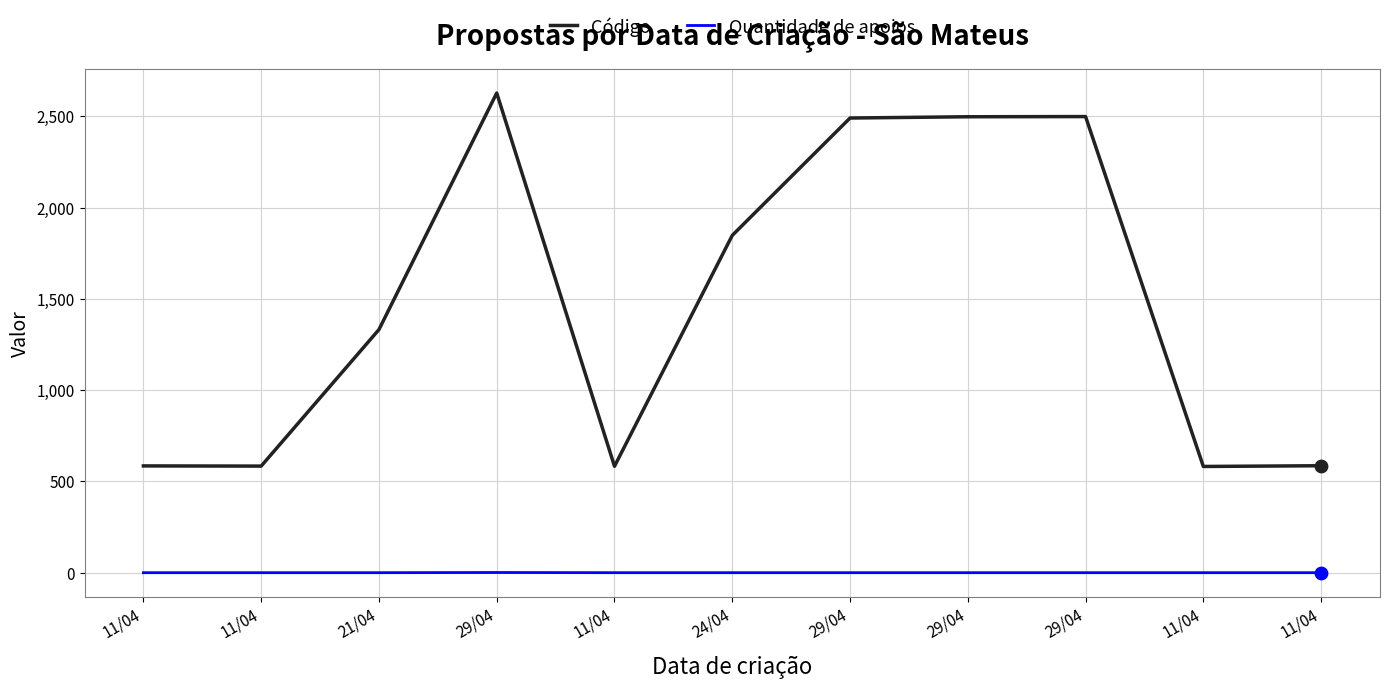

How many lines are shown in the chart?

2